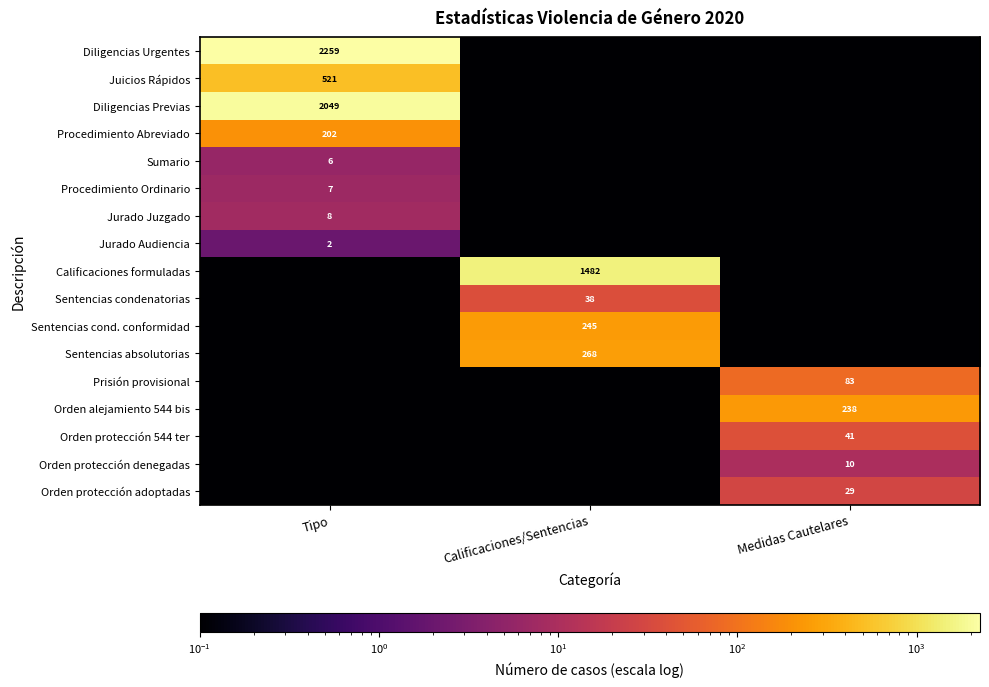

Is the value of Sentencias condenatorias at Calificaciones/Sentencias greater than the value of Sentencias absolutorias at Calificaciones/Sentencias?

No